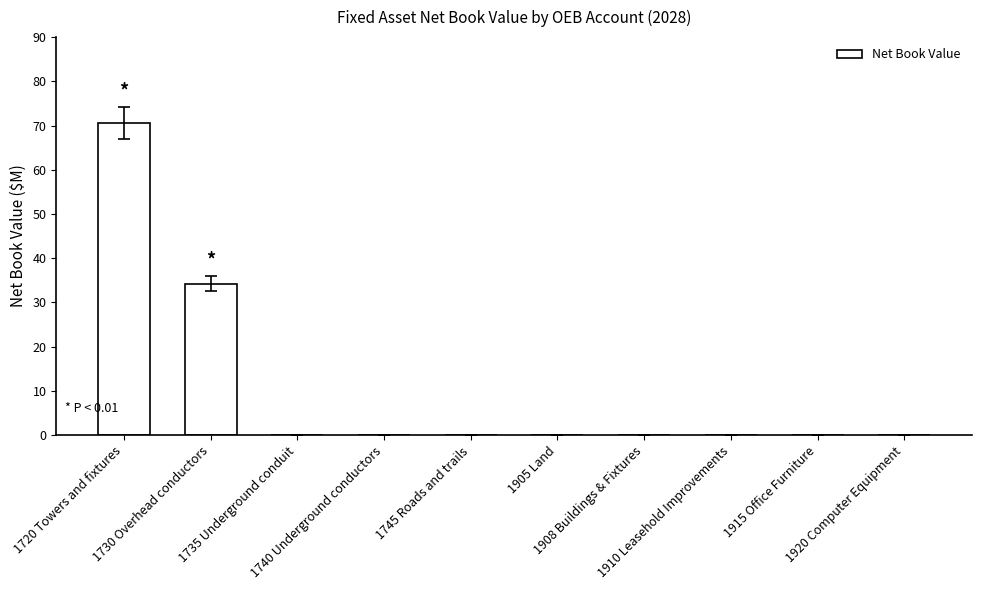

What is the sum of all values?

104.8